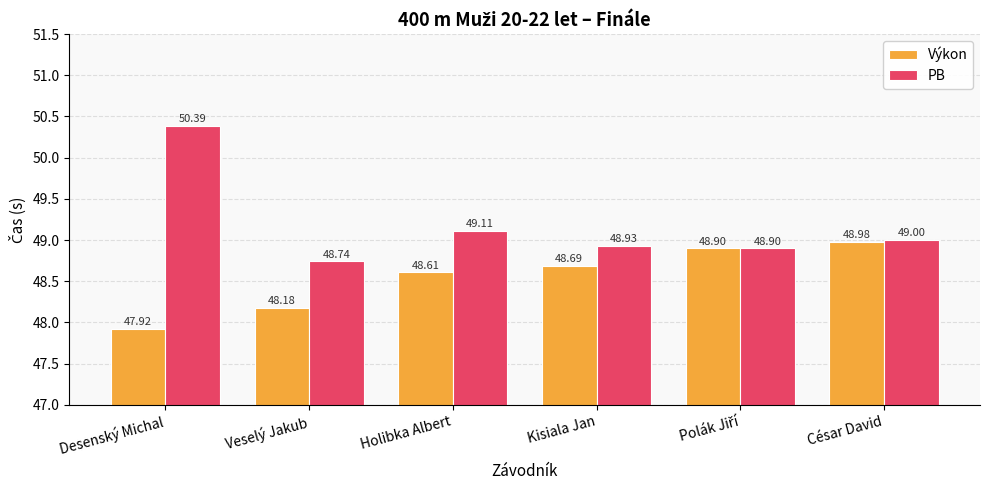

Is the value of PB at Holibka Albert greater than the value of Výkon at Desenský Michal?

Yes